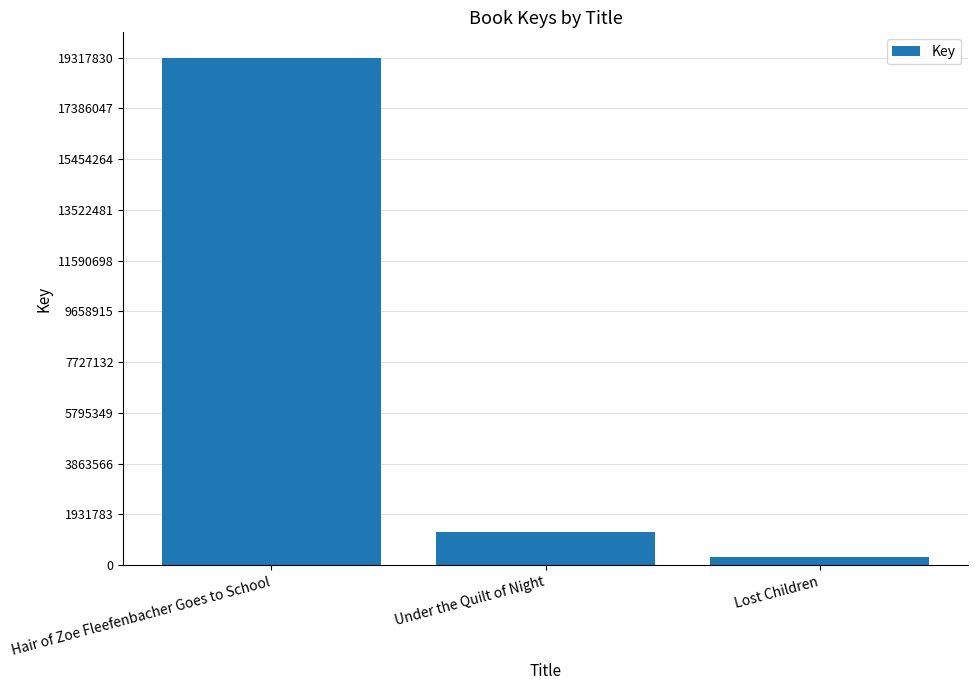

Where does the data first go above 1261126?

Hair of Zoe Fleefenbacher Goes to School